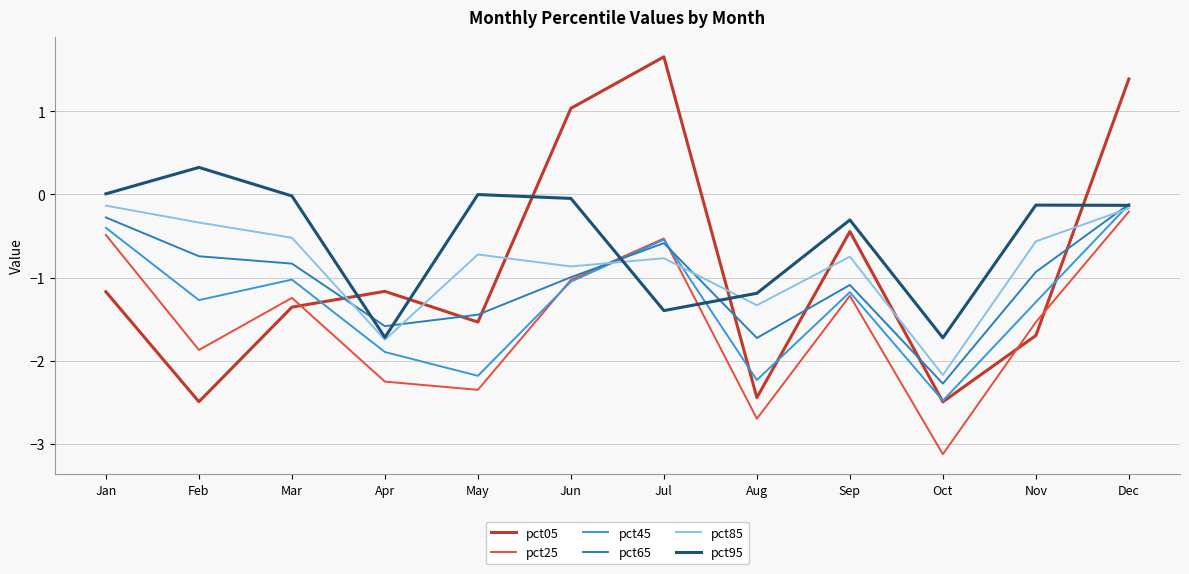

In pct05, how many points are higher than both neighbors (excluding endpoints)?

3